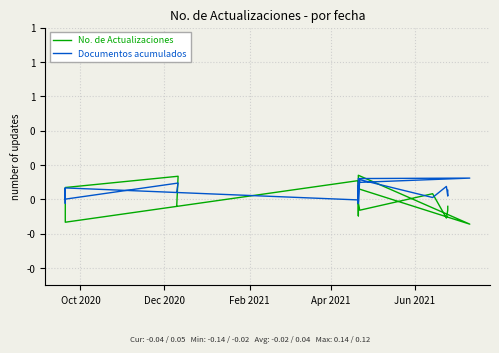

What is the minimum value shown in the chart?

-0.1